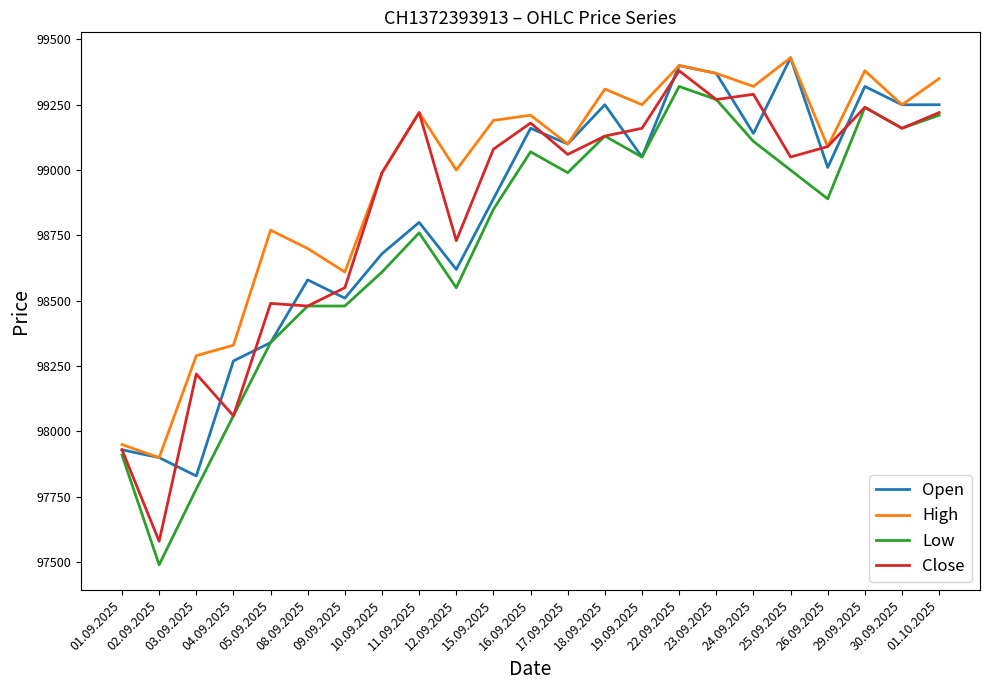

Is the value of Close at 03.09.2025 greater than the value of Low at 24.09.2025?

No